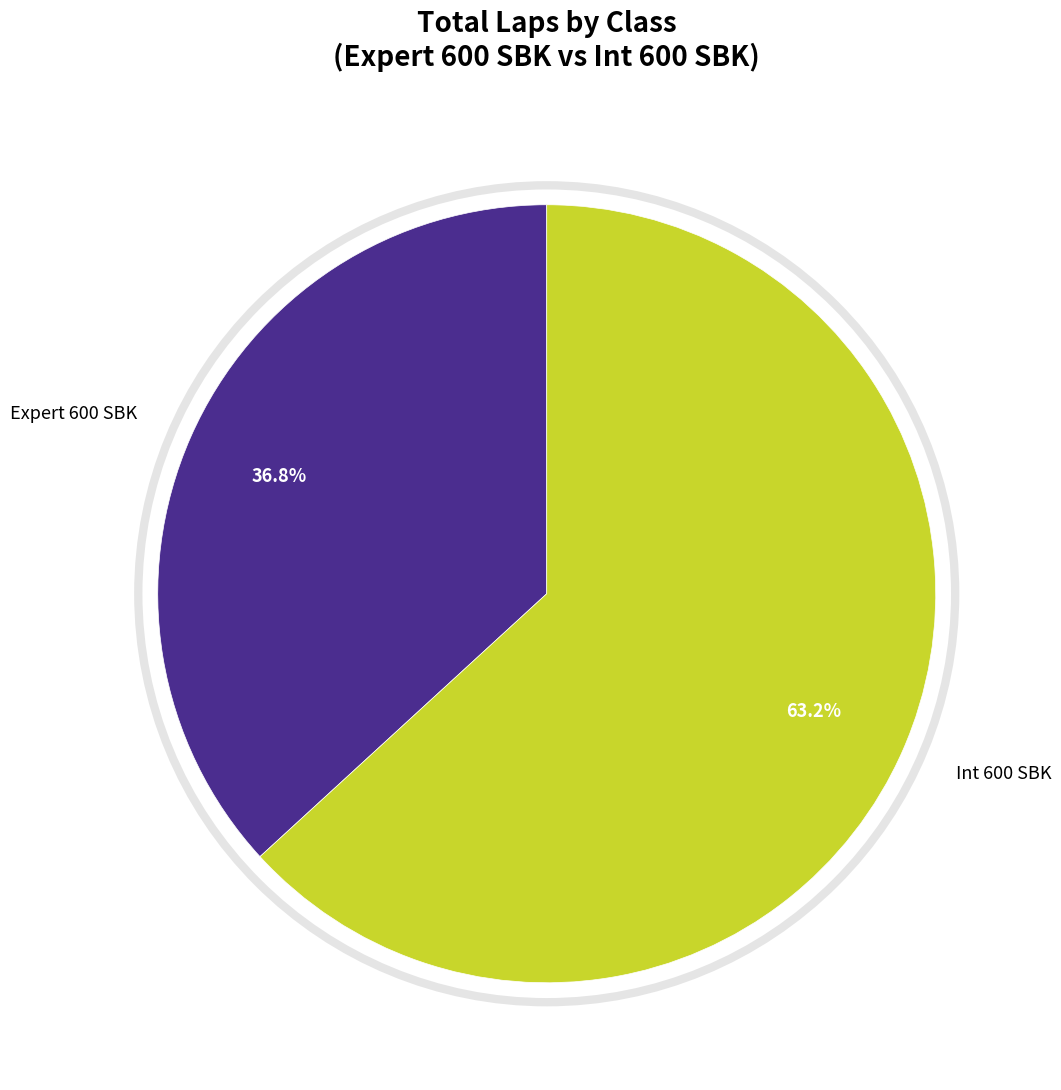

Is there a majority slice in this chart?

Yes